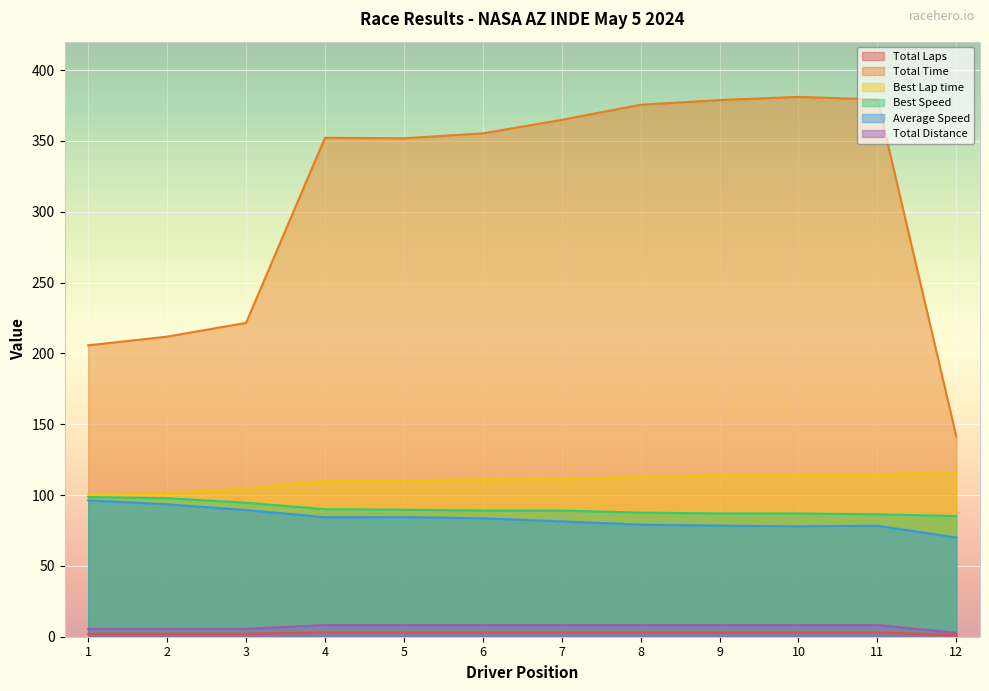

Does the chart display data point markers on the line(s)?

No